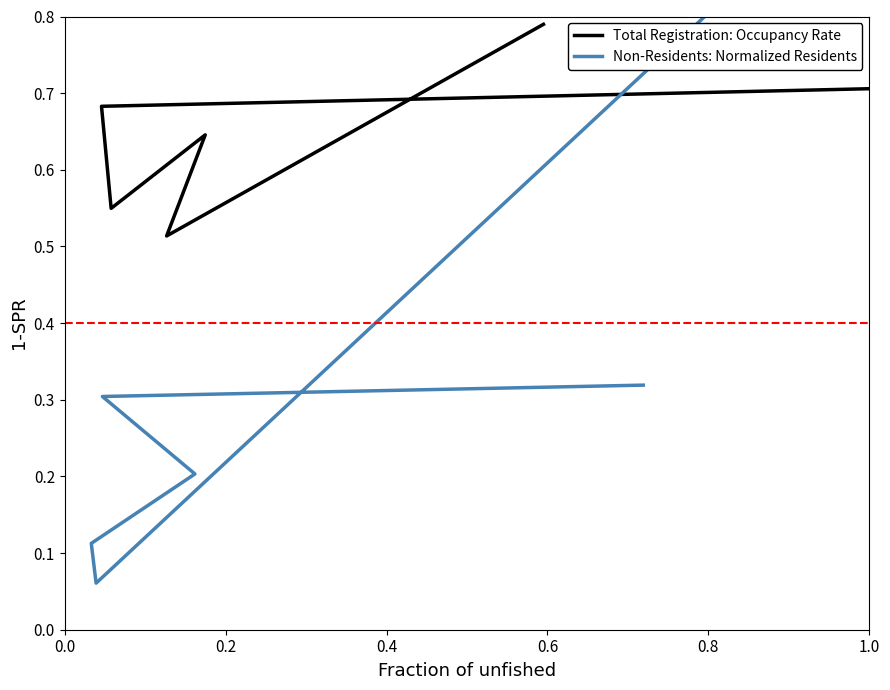

What is the label of the 3rd point from the left?

0.2